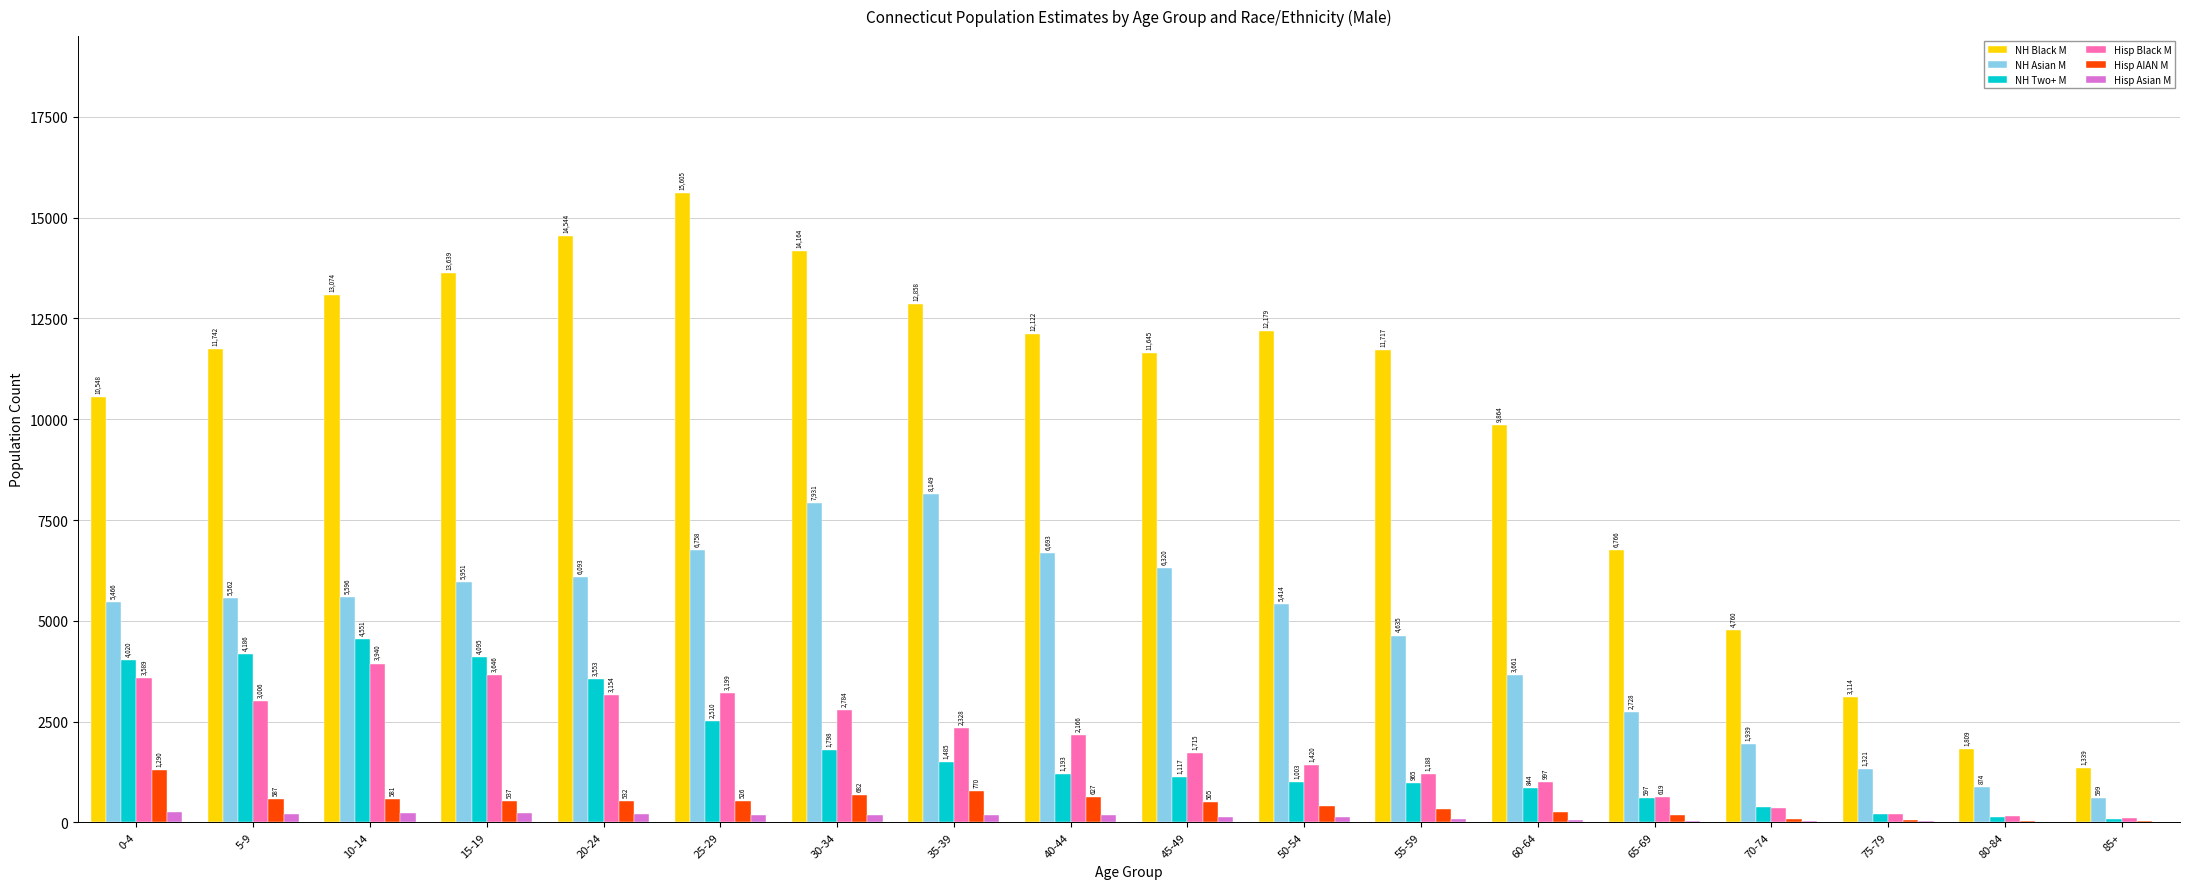

Between 10-14 and 40-44, which series saw the biggest shift?

NH Two+ M